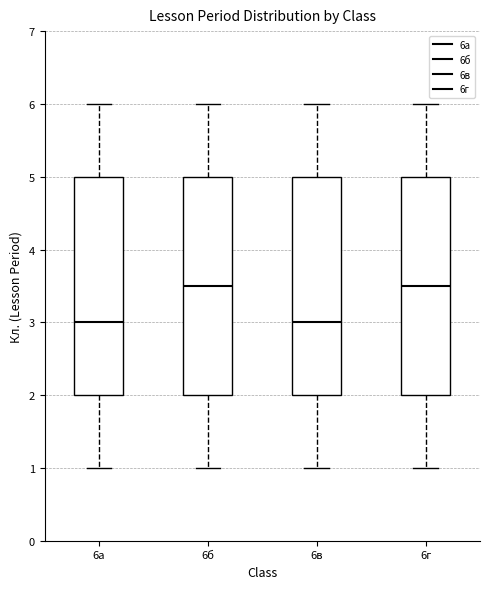

Reading left to right, read every box against the y-axis: the position of its median line, the range the box covers, and the ends of its whiskers. The values are not printed on the chart, so give them approximately, as read against the axis.

6а: median 3.0, box 2.0 to 5.0, whiskers 1.0 to 6.0
6б: median 3.5, box 2.0 to 5.0, whiskers 1.0 to 6.0
6в: median 3.0, box 2.0 to 5.0, whiskers 1.0 to 6.0
6г: median 3.5, box 2.0 to 5.0, whiskers 1.0 to 6.0